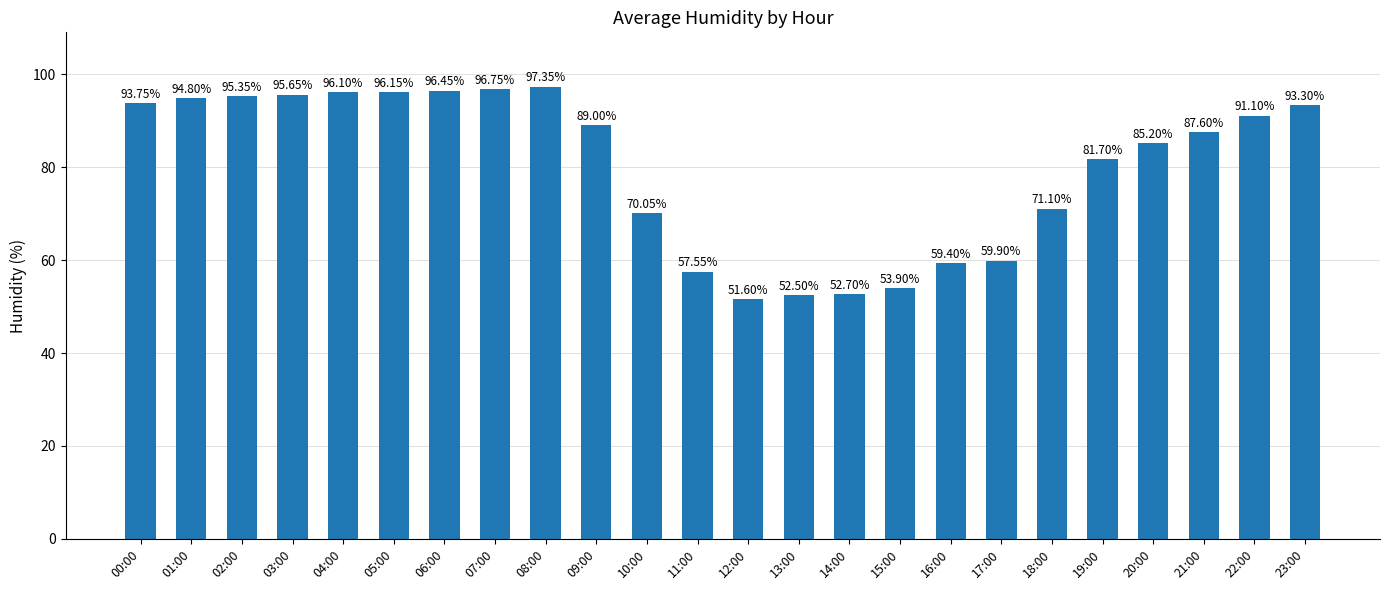

What is the label of the 1st bar from the right?

23:00